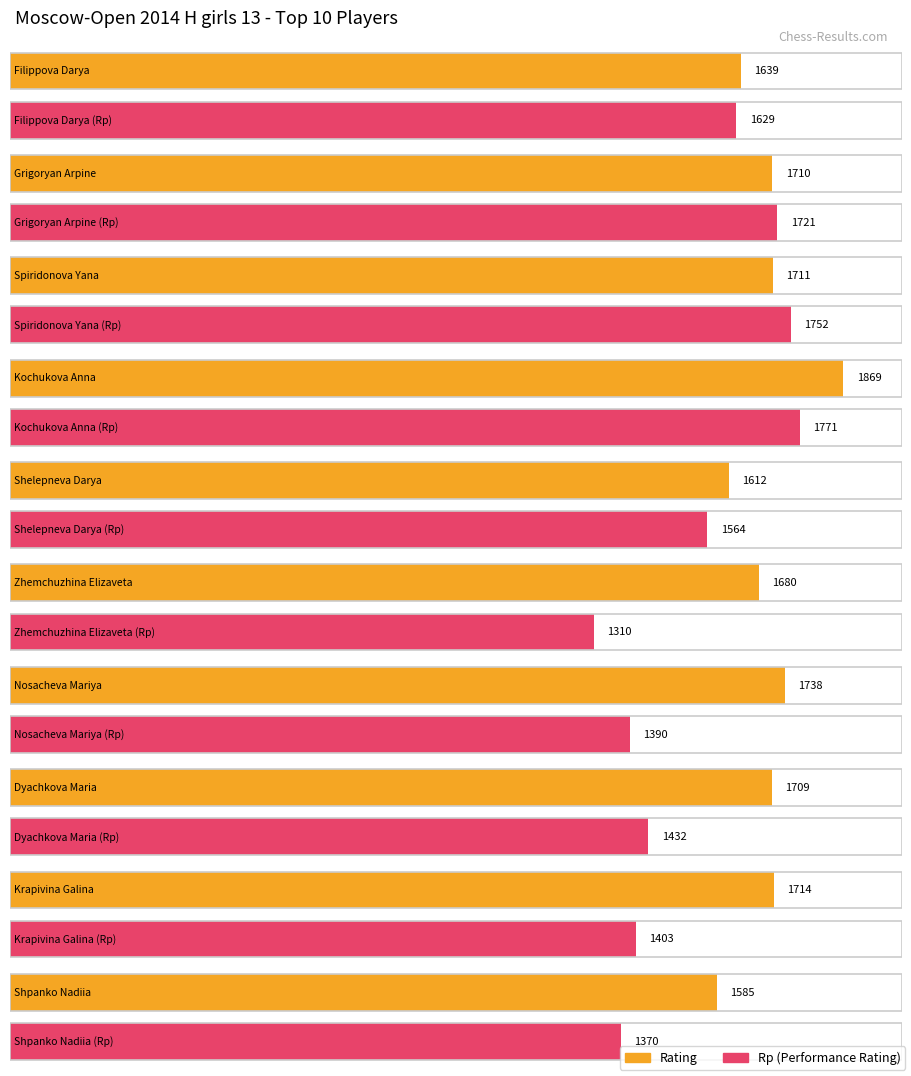

At how many categories does at least one series exceed 1722?

3